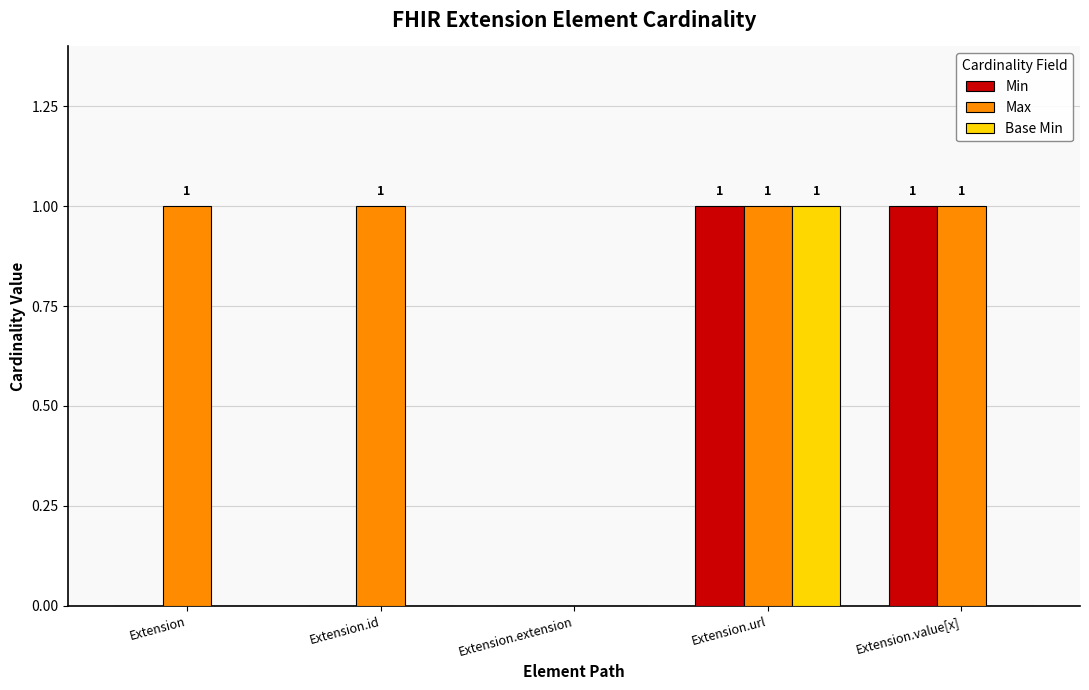

At which label does Base Min reach its peak?

Extension.url